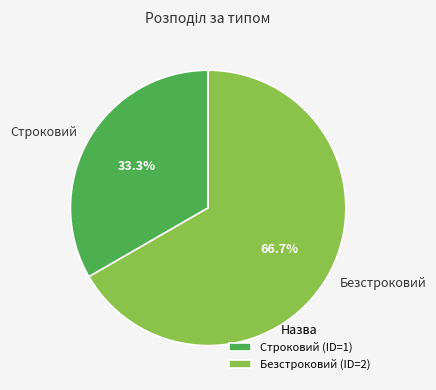

Is there a majority slice in this chart?

Yes